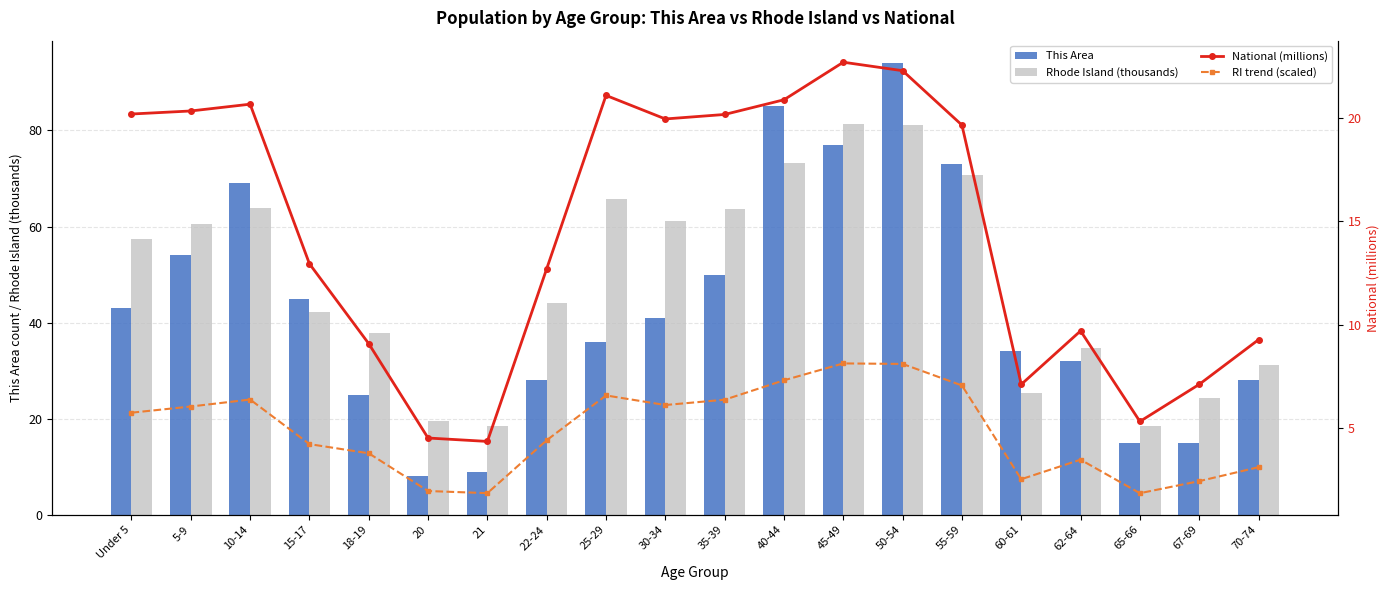

Reading left to right, list all the values displayed in this chart.

This Area: 43.0	54.0	69.0	45.0	25.0	8.0	9.0	28.0	36.0	41.0	50.0	85.0	77.0	94.0	73.0	34.0	32.0	15.0	15.0	28.0
Rhode Island (thousands): 57.4	60.4	63.8	42.2	37.8	19.5	18.5	44.1	65.8	61.2	63.7	73.1	81.3	81.0	70.6	25.2	34.7	18.5	24.3	31.1
National (millions): 20.2	20.3	20.7	13.0	9.1	4.5	4.4	12.7	21.1	20.0	20.2	20.9	22.7	22.3	19.7	7.1	9.7	5.3	7.1	9.3
RI trend (scaled): 5.7	6.0	6.4	4.2	3.8	2.0	1.9	4.4	6.6	6.1	6.4	7.3	8.1	8.1	7.1	2.5	3.5	1.8	2.4	3.1